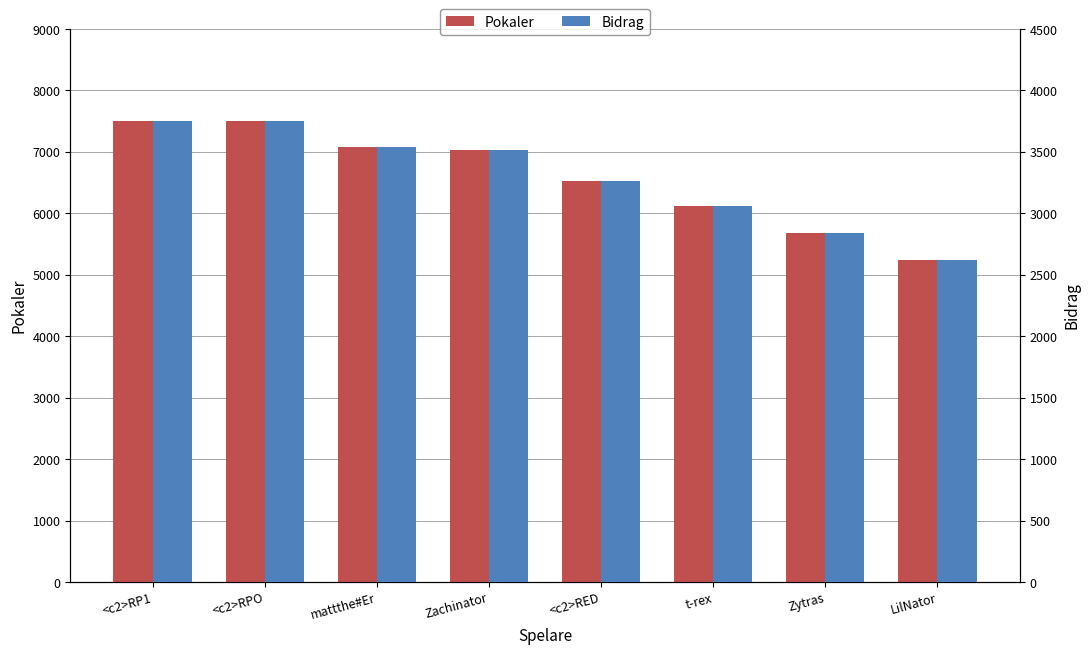

Is the value of Bidrag at LilNator greater than the value of Pokaler at <c2>RED?

No